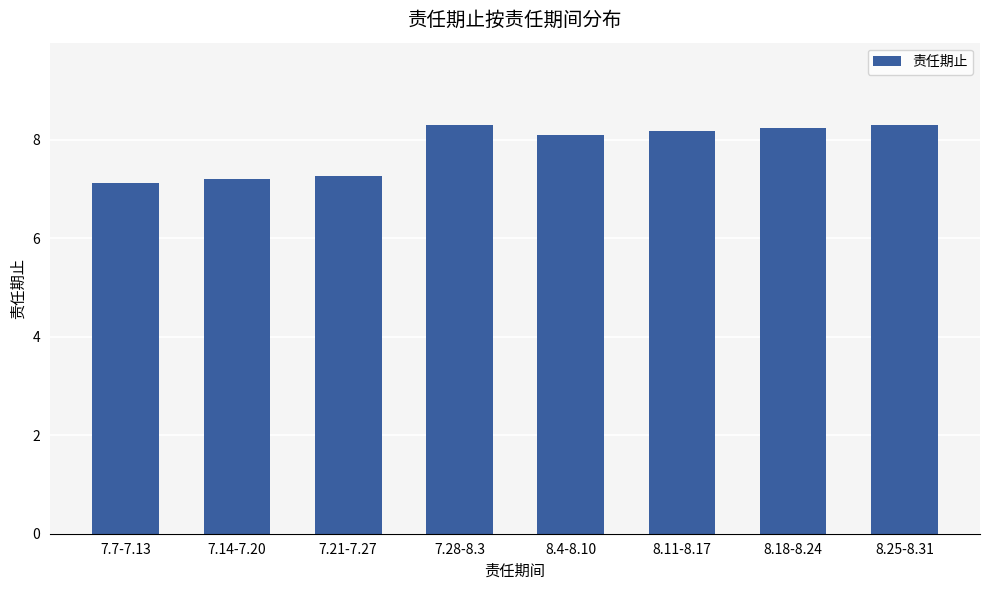

Read the value at 7.14-7.20.

7.2